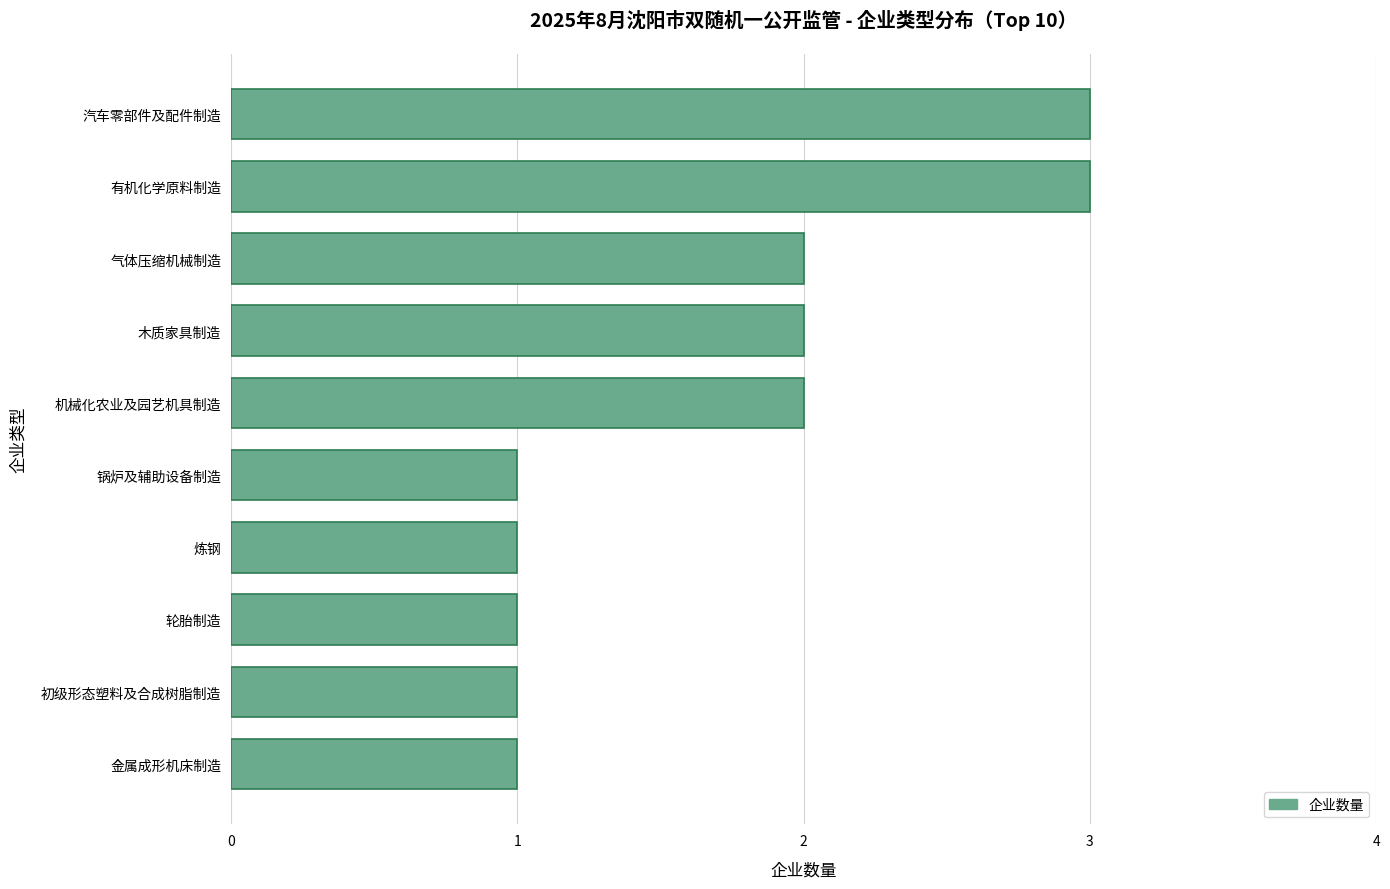

The value at 锅炉及辅助设备制造 is 0. True or false?

False